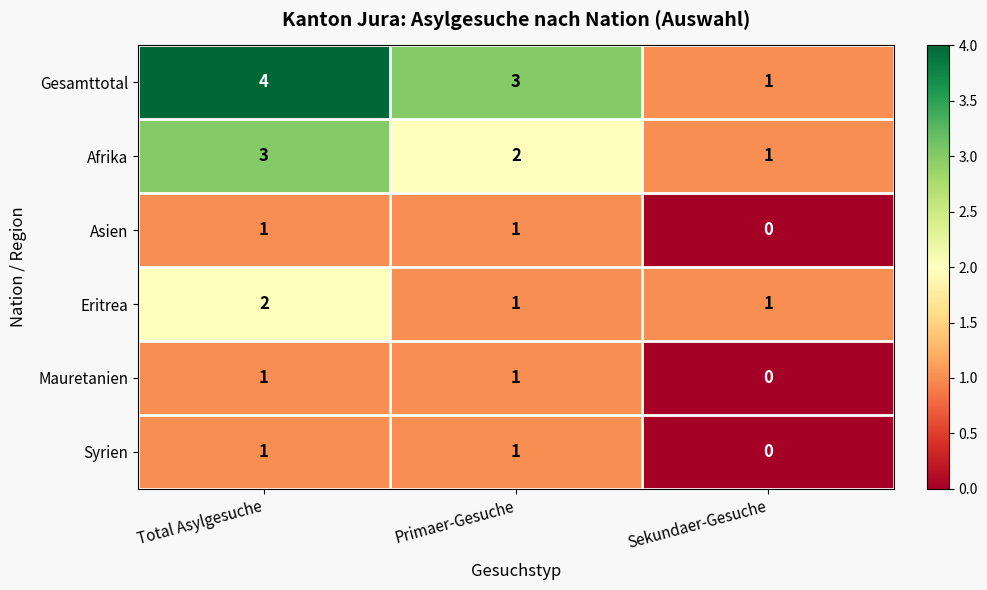

The value of Afrika at Total Asylgesuche is 1. True or false?

False